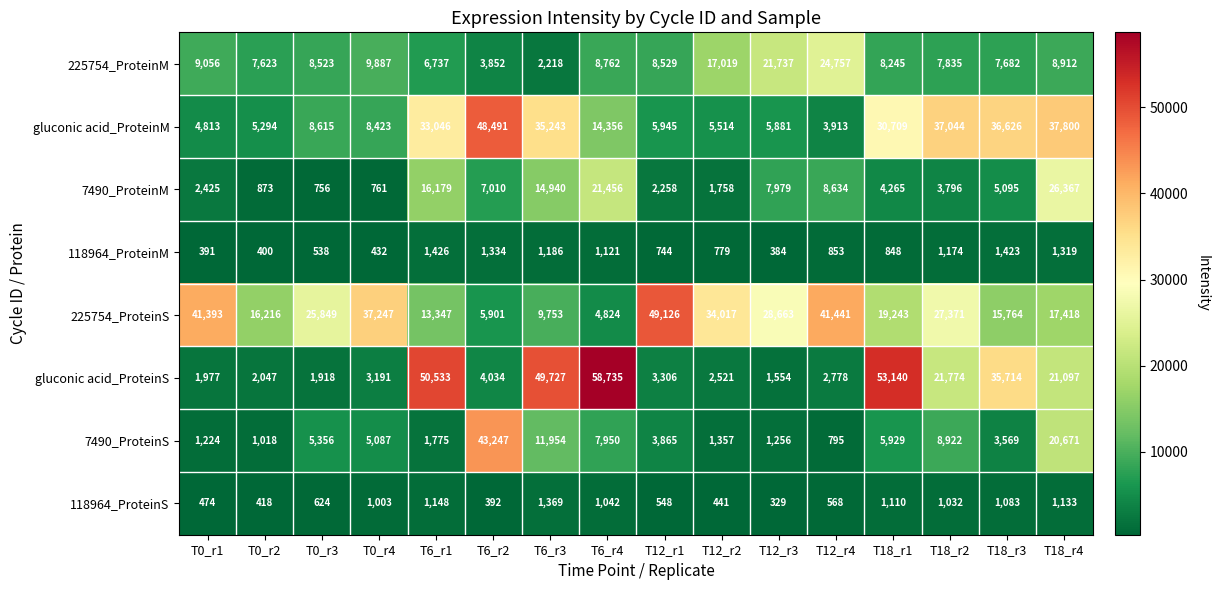

Which series has the largest range (max minus min)?

gluconic acid_ProteinS